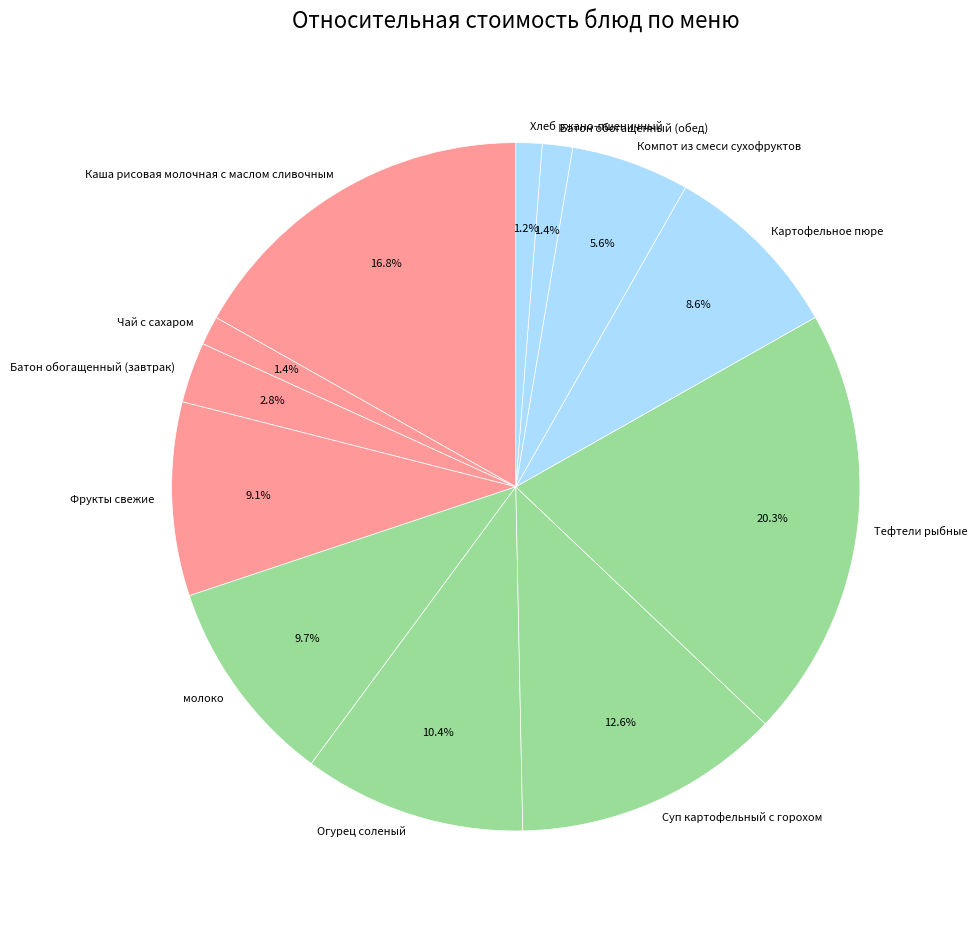

Does any single category account for the majority?

No